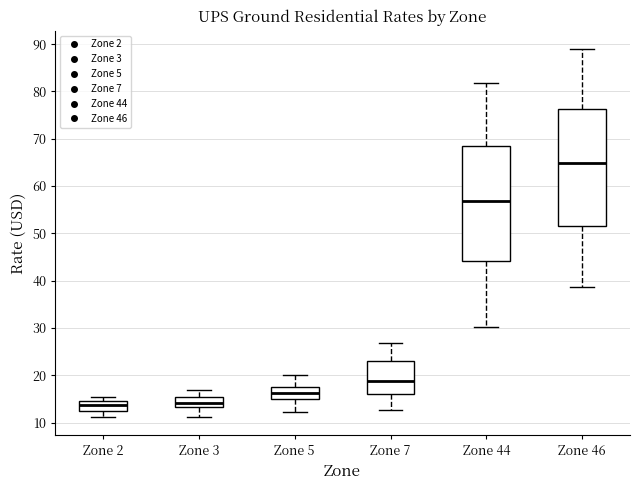

Reading left to right, transcribe this box plot: for each box, give where its median line is, the range the box spans, and where its two whiskers end, as read against the y-axis. The values are not printed on the chart, so give them approximately, as read against the axis.

Zone 2: median 14, box 12 to 15, whiskers 11 to 15 (just above the box's upper edge)
Zone 3: median 14, box 13 to 15, whiskers 11 to 17
Zone 5: median 16, box 15 to 17, whiskers 12 to 20
Zone 7: median 19, box 16 to 23, whiskers 13 to 27
Zone 44: median 57, box 44 to 68, whiskers 30 to 82
Zone 46: median 65, box 52 to 76, whiskers 39 to 89